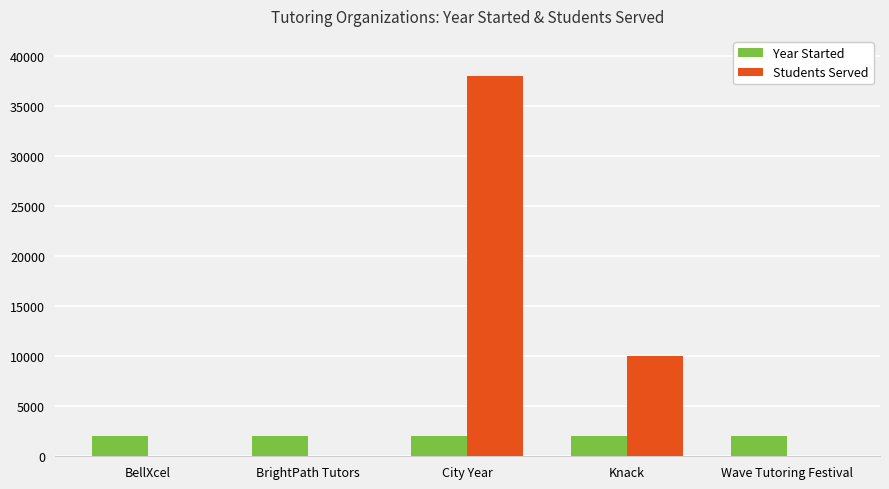

Is the value of Year Started at Knack greater than the value of Students Served at BellXcel?

Yes